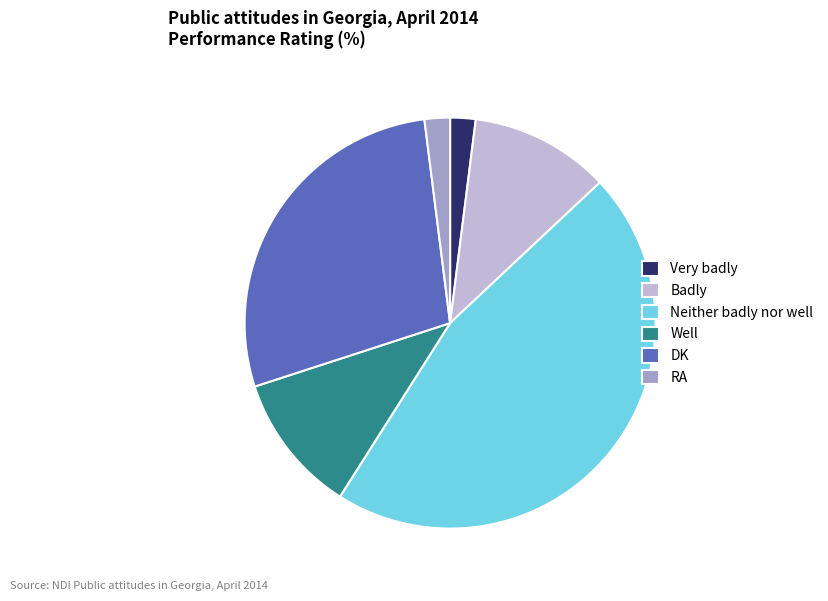

How many segments does this pie chart have?

6